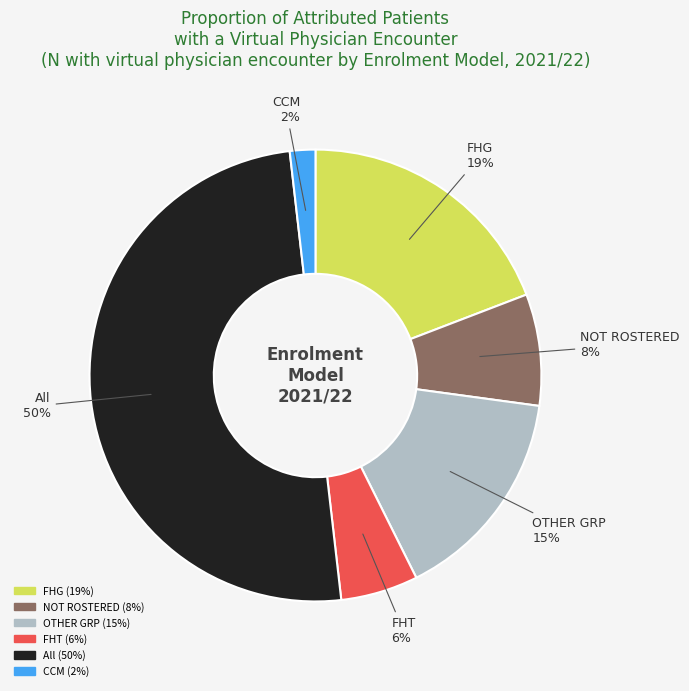

What is the ratio of the value at CCM to the value at OTHER GRP?

0.1